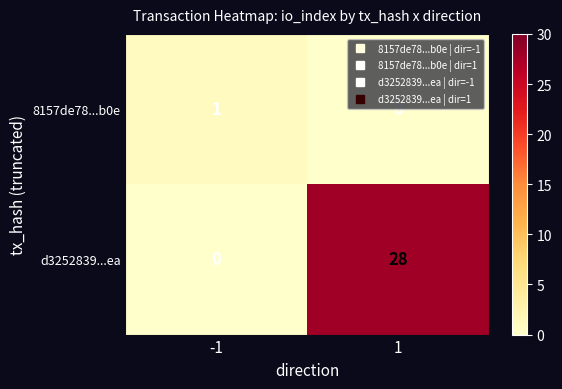

How many positive values does the d3252839...ea series have?

1